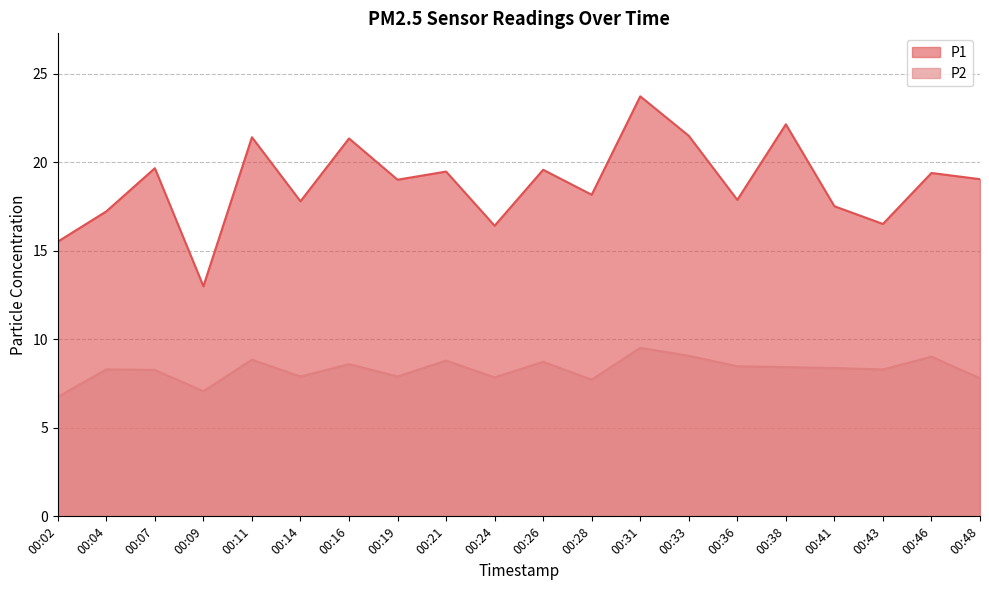

What is the minimum value for P2?

6.8